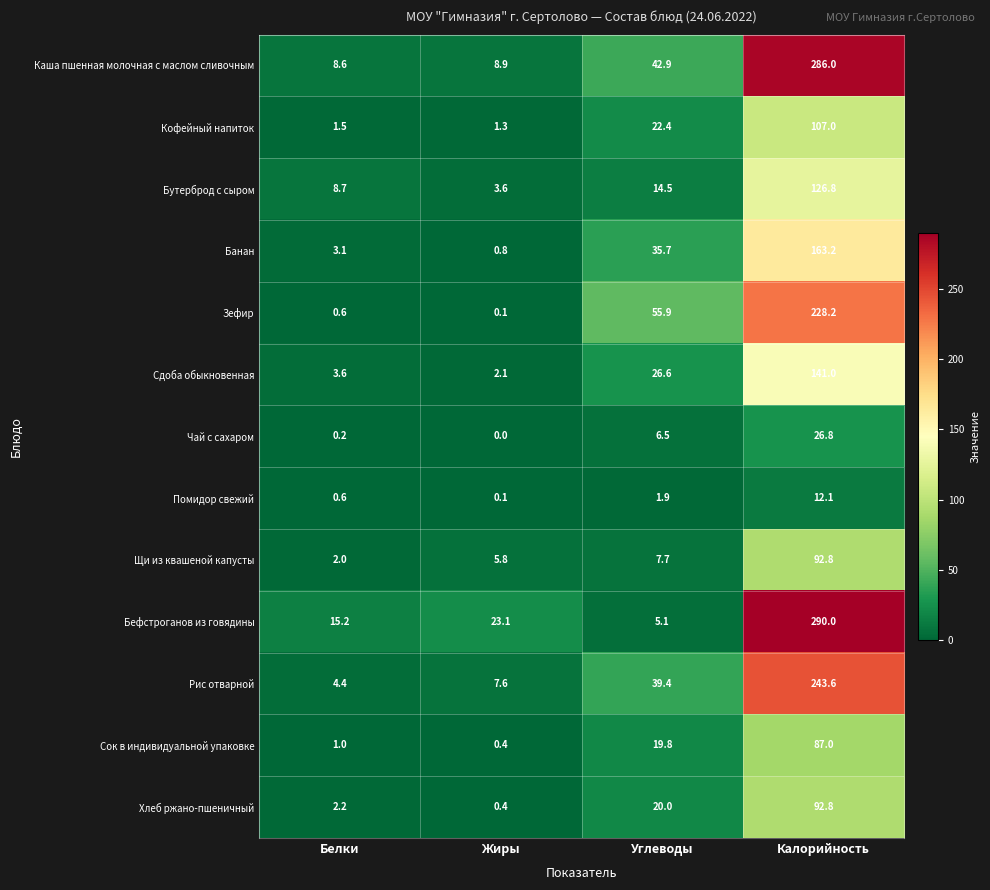

Which series changed the most between Жиры and Калорийность?

Каша пшенная молочная с маслом сливочным